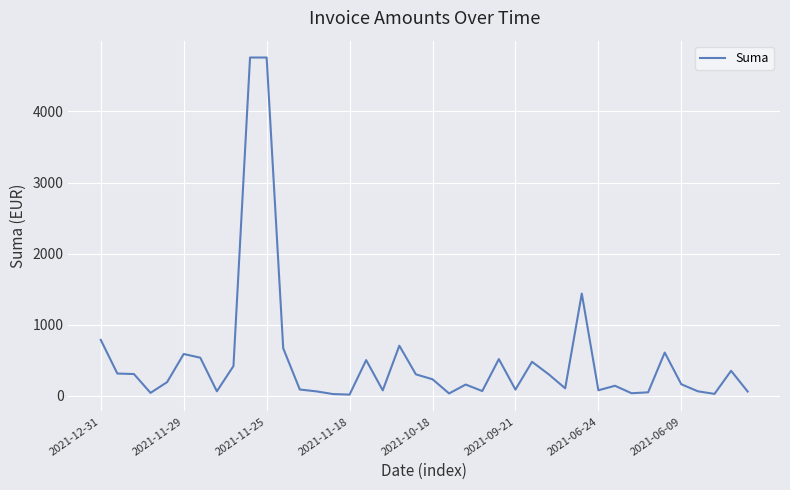

What is the difference between the maximum and minimum values?

4738.6